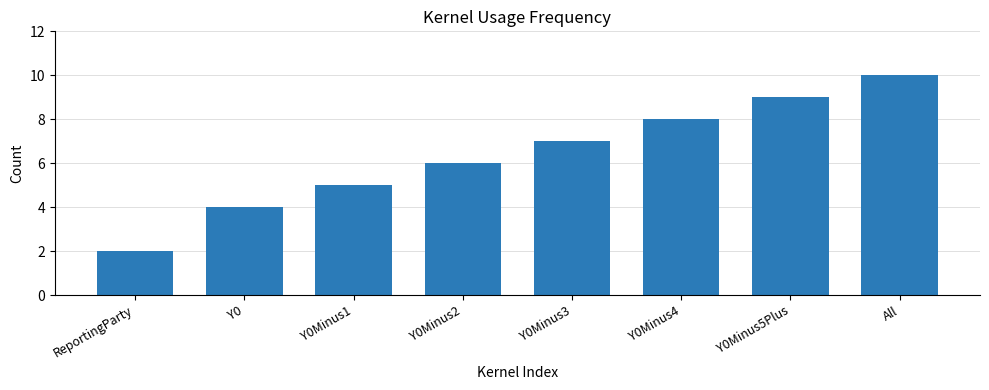

Approximately how many times larger is the value at Y0Minus4 compared to Y0Minus3?

1.1